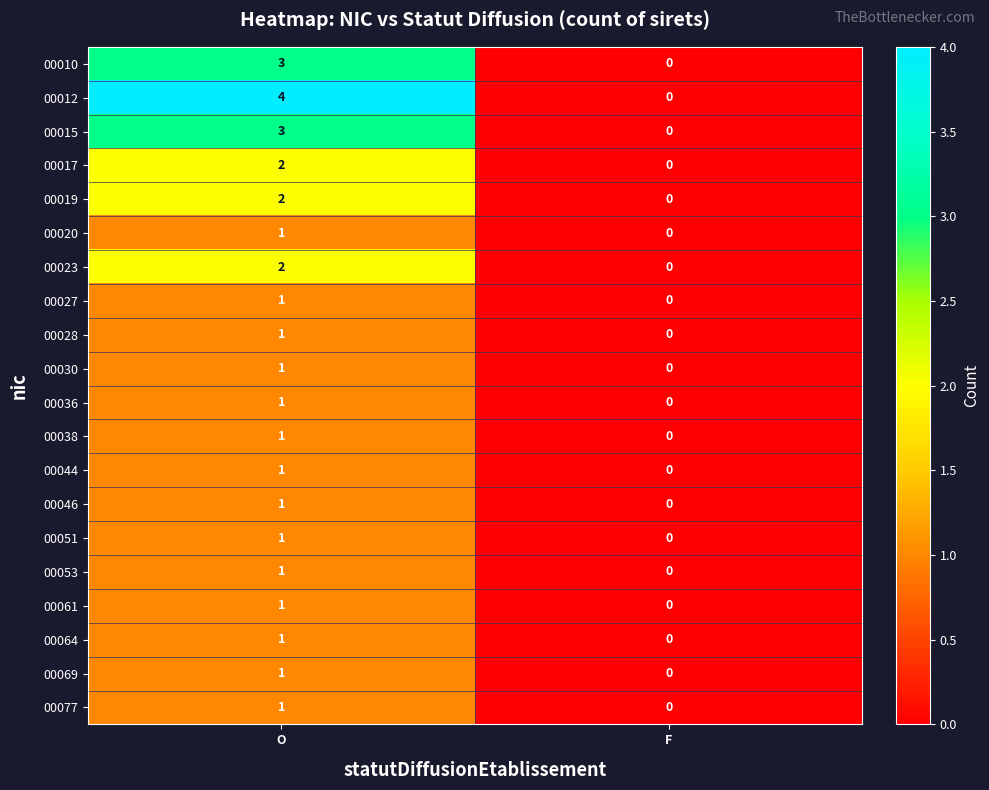

Where is 00020 nearest to the value 0?

F